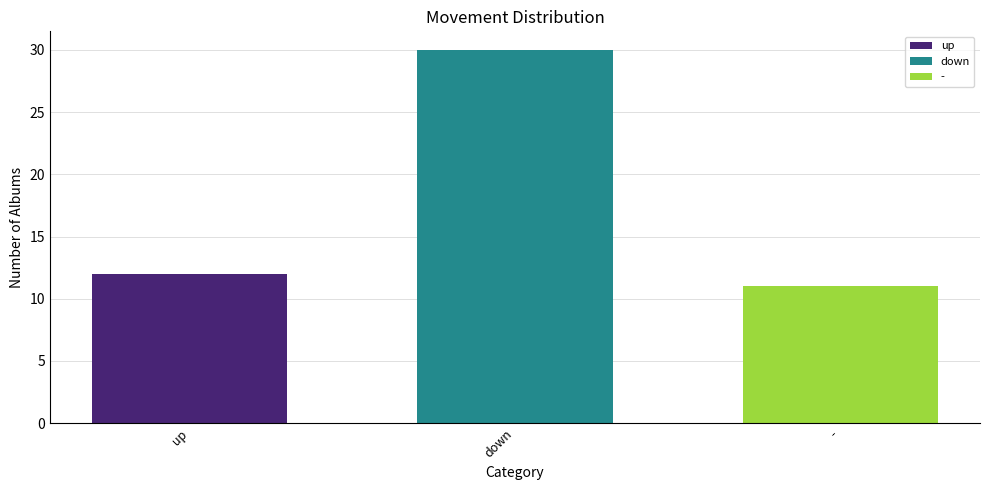

Read the value at up.

12